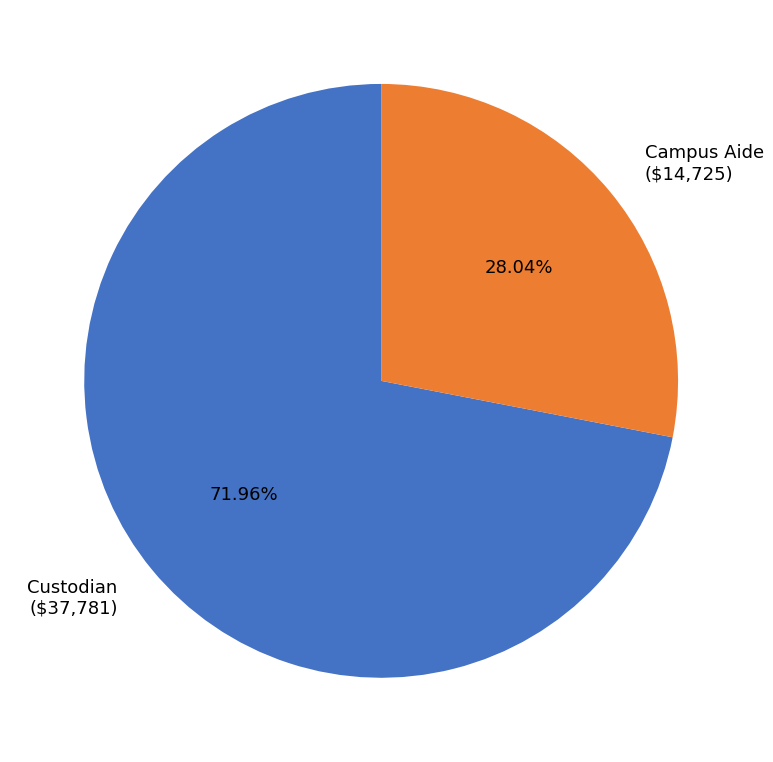

To the nearest percent, what portion does Custodian represent?

72%